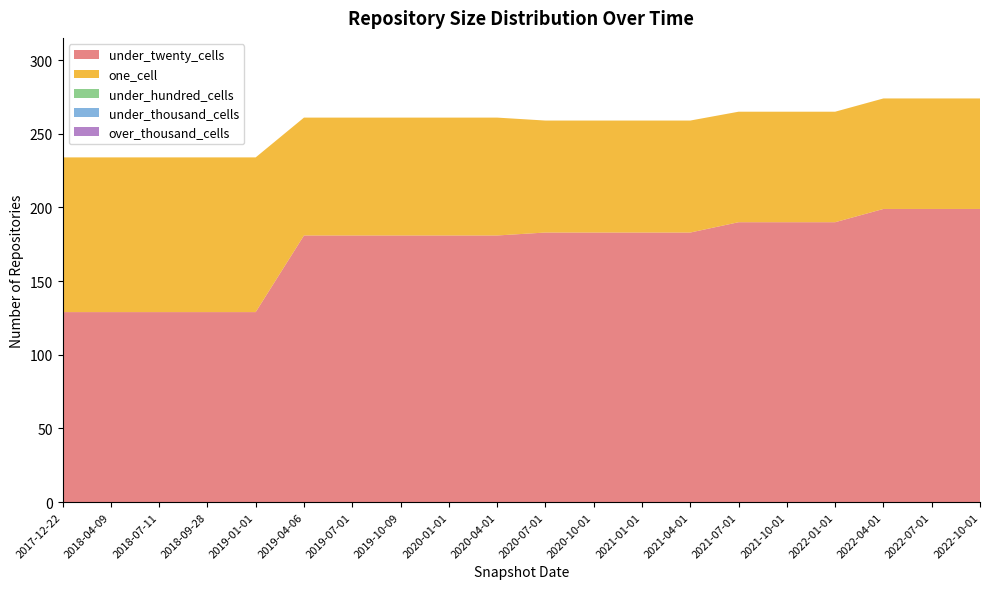

Reading left to right, list all the values displayed in this chart.

under_twenty_cells: 2017-12-22=129	2018-04-09=129	2018-07-11=129	2018-09-28=129	2019-01-01=129	2019-04-06=181	2019-07-01=181	2019-10-09=181	2020-01-01=181	2020-04-01=181	2020-07-01=183	2020-10-01=183	2021-01-01=183	2021-04-01=183	2021-07-01=190	2021-10-01=190	2022-01-01=190	2022-04-01=199	2022-07-01=199	2022-10-01=199
one_cell: 2017-12-22=105	2018-04-09=105	2018-07-11=105	2018-09-28=105	2019-01-01=105	2019-04-06=80	2019-07-01=80	2019-10-09=80	2020-01-01=80	2020-04-01=80	2020-07-01=76	2020-10-01=76	2021-01-01=76	2021-04-01=76	2021-07-01=75	2021-10-01=75	2022-01-01=75	2022-04-01=75	2022-07-01=75	2022-10-01=75
under_hundred_cells: 2017-12-22=0	2018-04-09=0	2018-07-11=0	2018-09-28=0	2019-01-01=0	2019-04-06=0	2019-07-01=0	2019-10-09=0	2020-01-01=0	2020-04-01=0	2020-07-01=0	2020-10-01=0	2021-01-01=0	2021-04-01=0	2021-07-01=0	2021-10-01=0	2022-01-01=0	2022-04-01=0	2022-07-01=0	2022-10-01=0
under_thousand_cells: 2017-12-22=0	2018-04-09=0	2018-07-11=0	2018-09-28=0	2019-01-01=0	2019-04-06=0	2019-07-01=0	2019-10-09=0	2020-01-01=0	2020-04-01=0	2020-07-01=0	2020-10-01=0	2021-01-01=0	2021-04-01=0	2021-07-01=0	2021-10-01=0	2022-01-01=0	2022-04-01=0	2022-07-01=0	2022-10-01=0
over_thousand_cells: 2017-12-22=0	2018-04-09=0	2018-07-11=0	2018-09-28=0	2019-01-01=0	2019-04-06=0	2019-07-01=0	2019-10-09=0	2020-01-01=0	2020-04-01=0	2020-07-01=0	2020-10-01=0	2021-01-01=0	2021-04-01=0	2021-07-01=0	2021-10-01=0	2022-01-01=0	2022-04-01=0	2022-07-01=0	2022-10-01=0